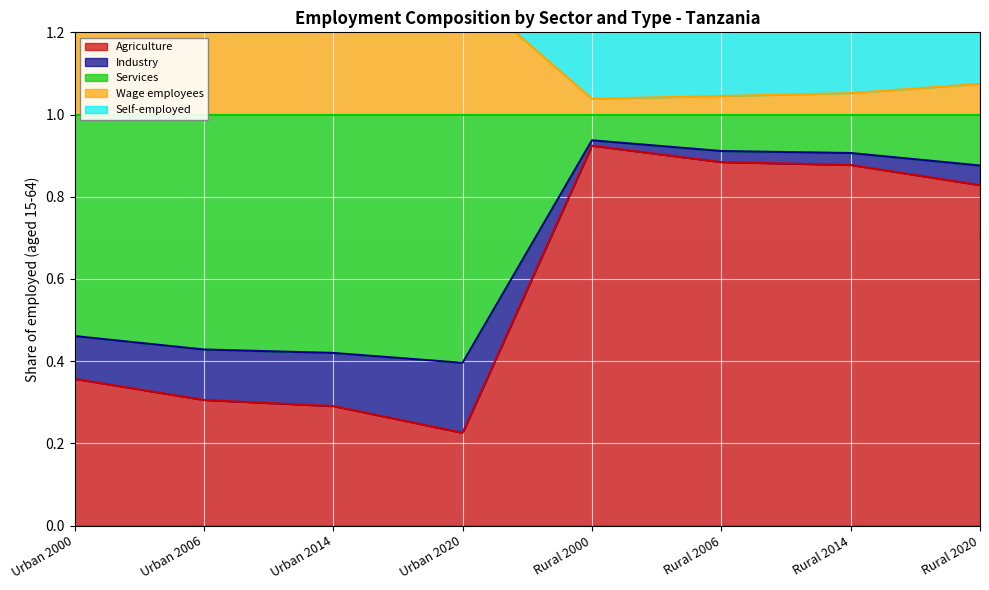

At which label is Agriculture closest to 0?

Urban 2020